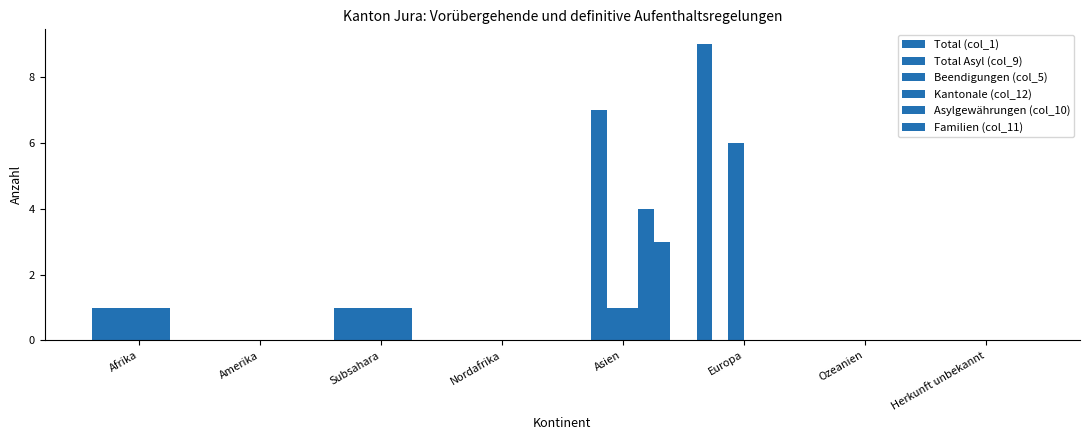

Does the chart contain stacked bars?

No